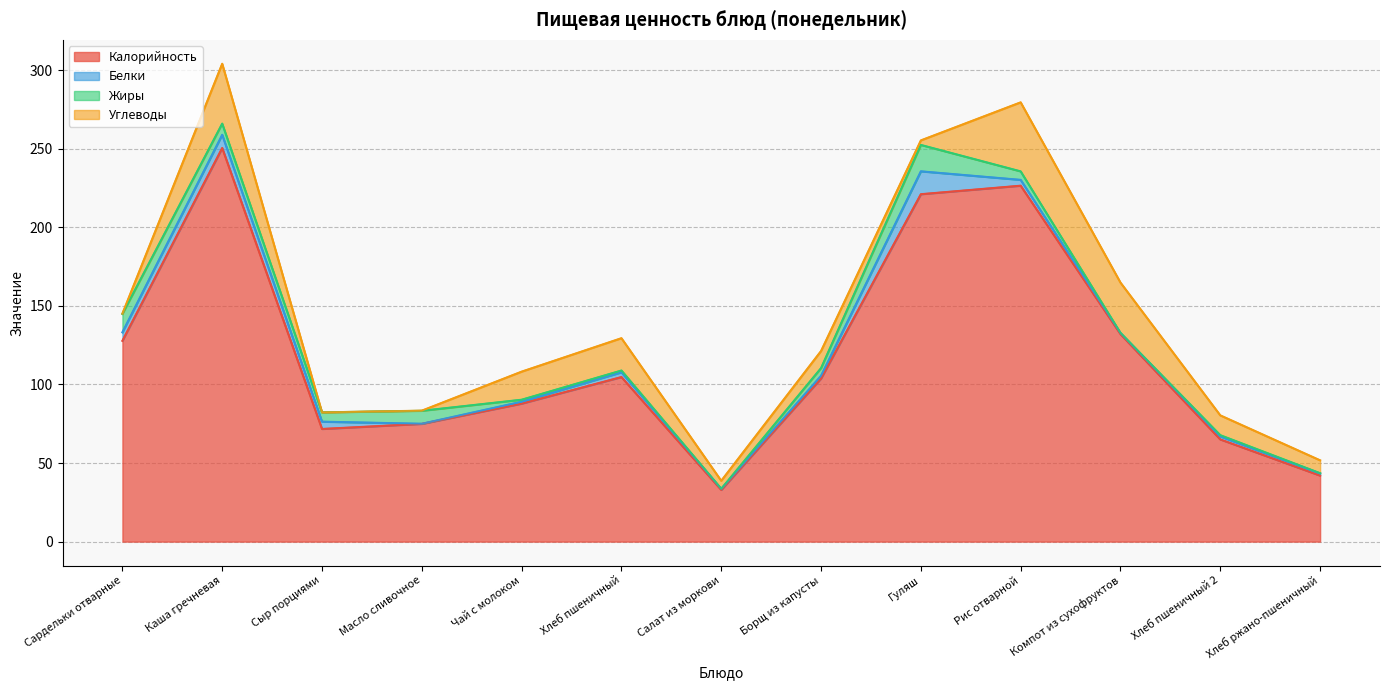

Which has a higher value, Борщ из капусты or Масло сливочное?

Борщ из капусты